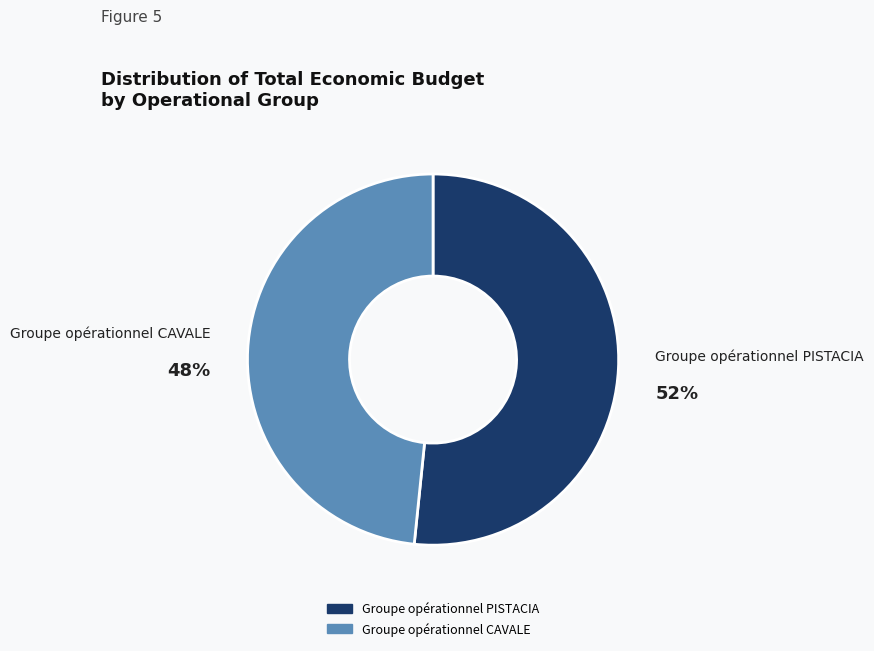

How many slices are in this pie chart?

2